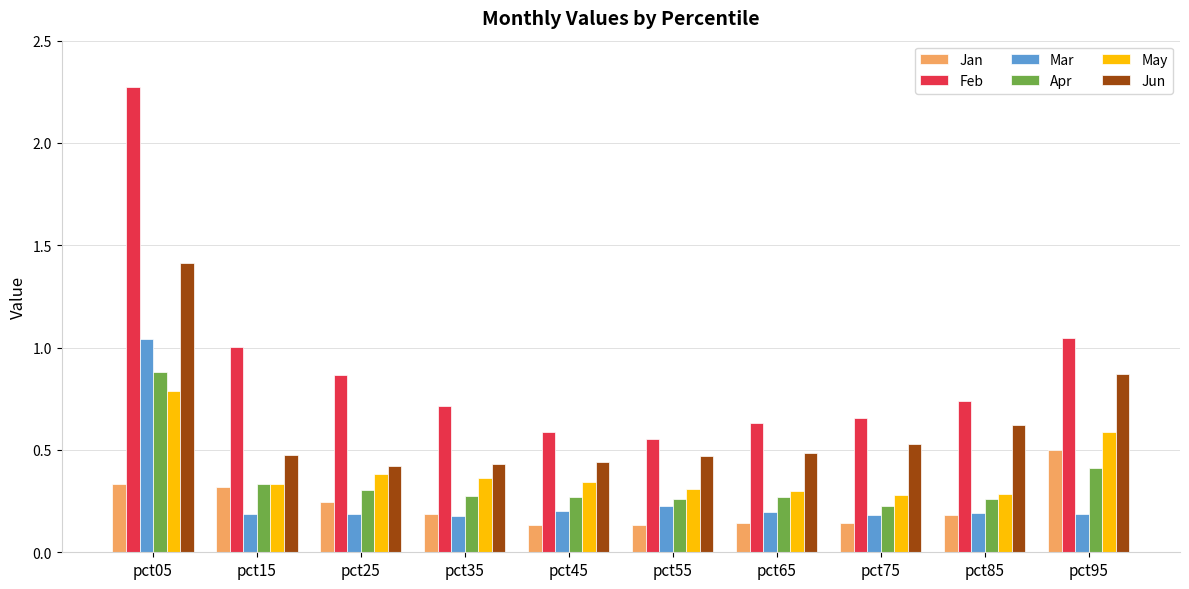

At which label does May reach its peak?

pct05